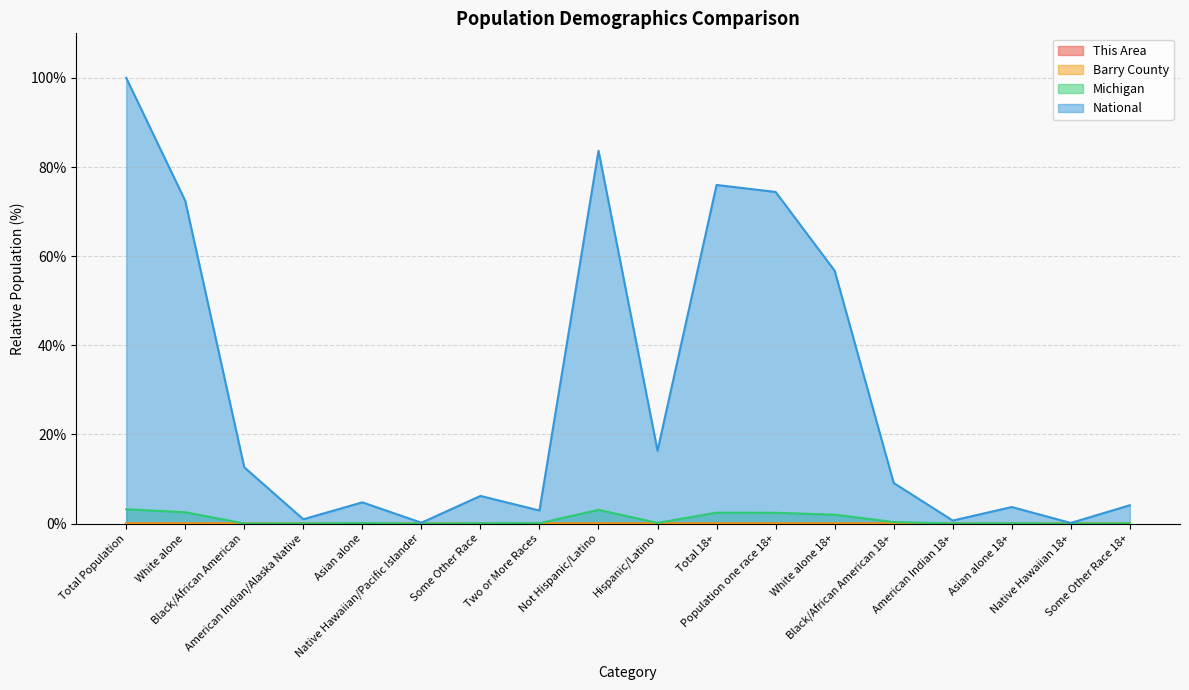

Is it true that This Area equals 0.0 at Some Other Race?

False